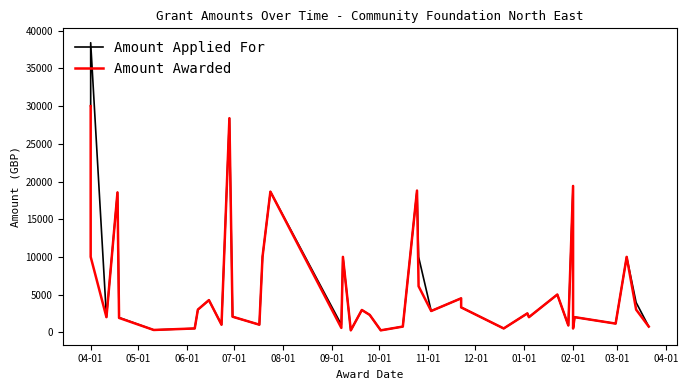

At how many categories does at least one series exceed 1430?

27